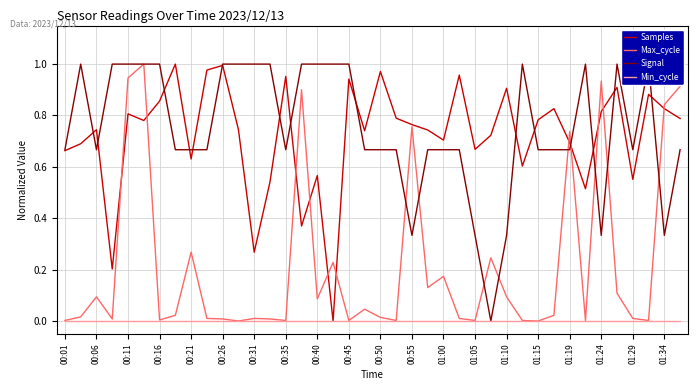

True or false: Samples and Min_cycle intersect in this chart.

False